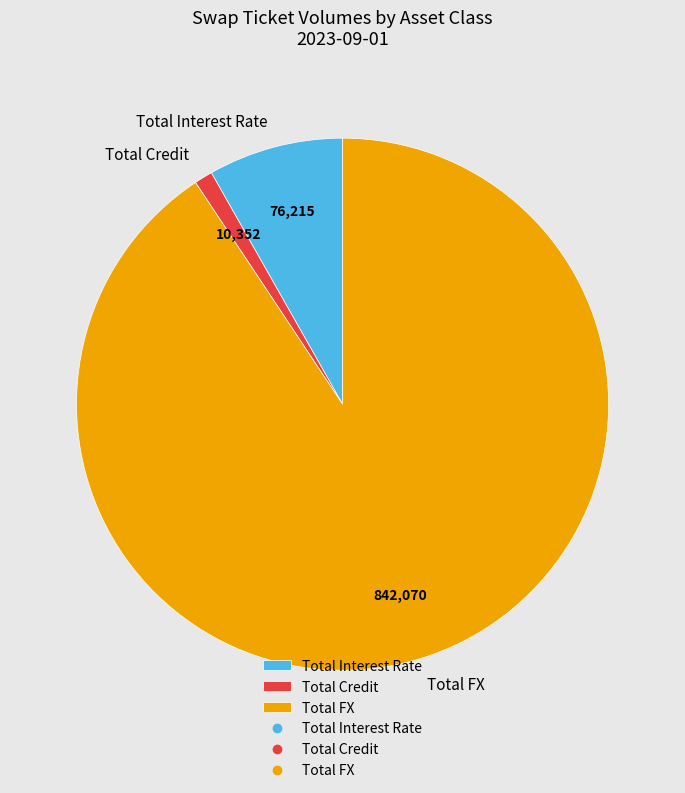

How many segments does this pie chart have?

3